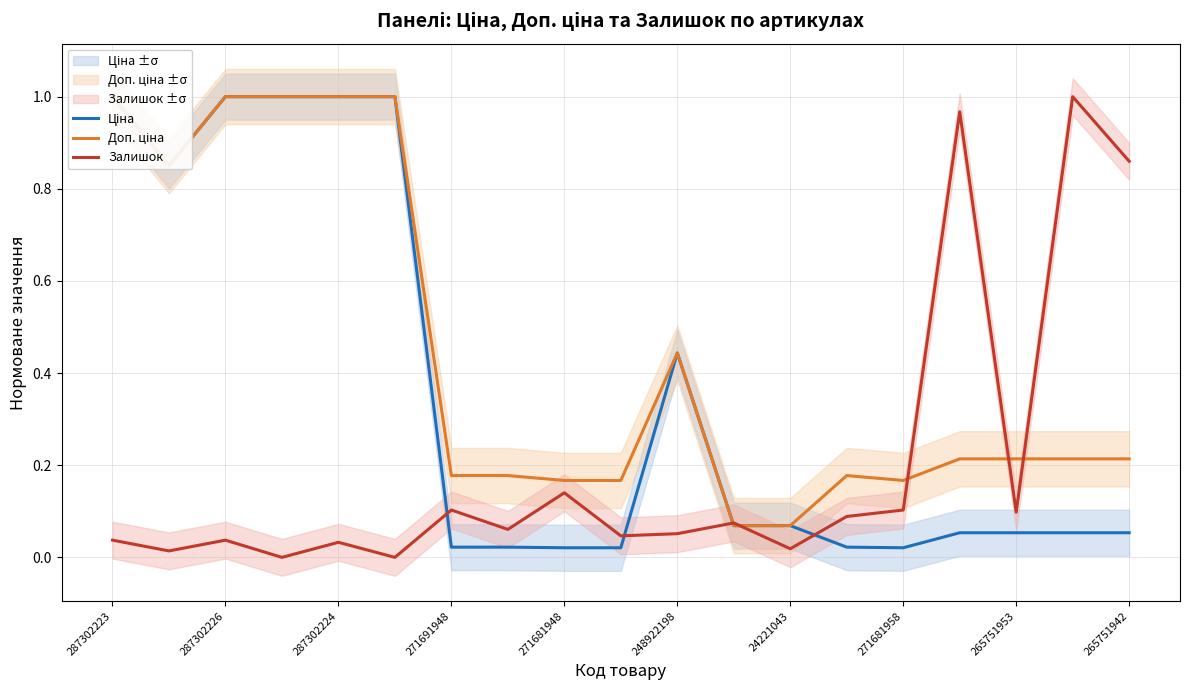

Which label corresponds to the largest value in the chart?

287302223